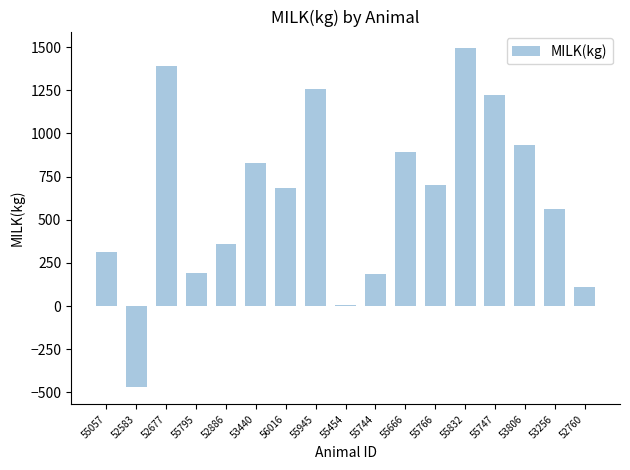

What is the ratio of the value at 53806 to the value at 53440?

1.1